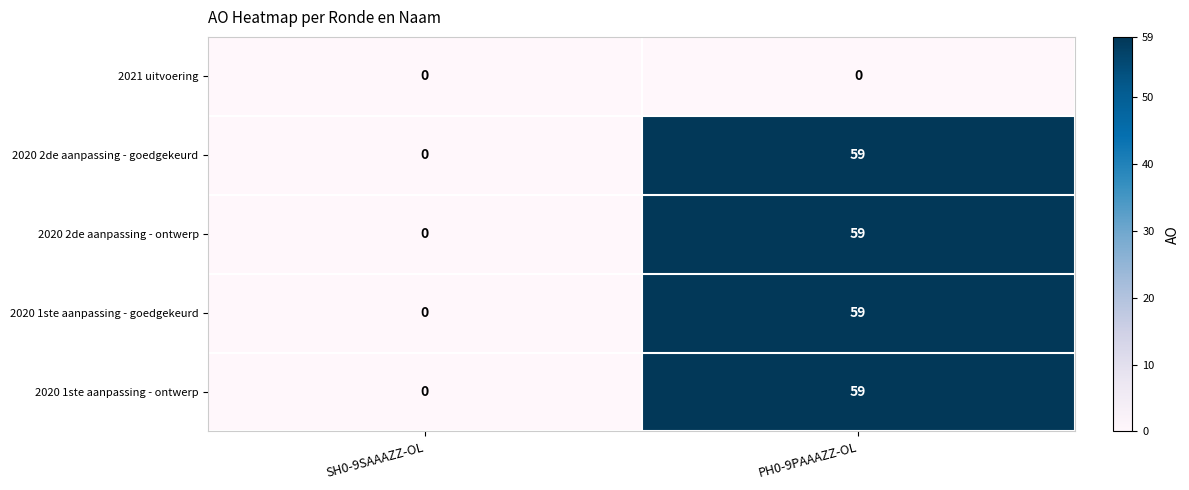

True or false: 2020 2de aanpassing - goedgekeurd has a value of 59 at PH0-9PAAAZZ-OL.

True